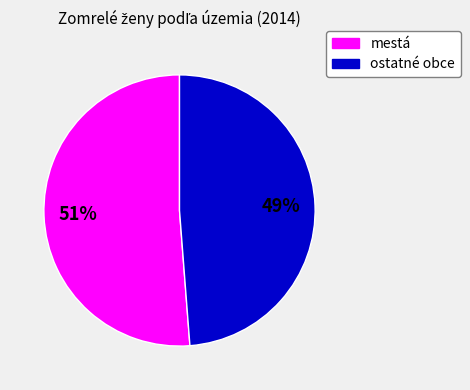

Which slice is the smallest?

ostatné obce